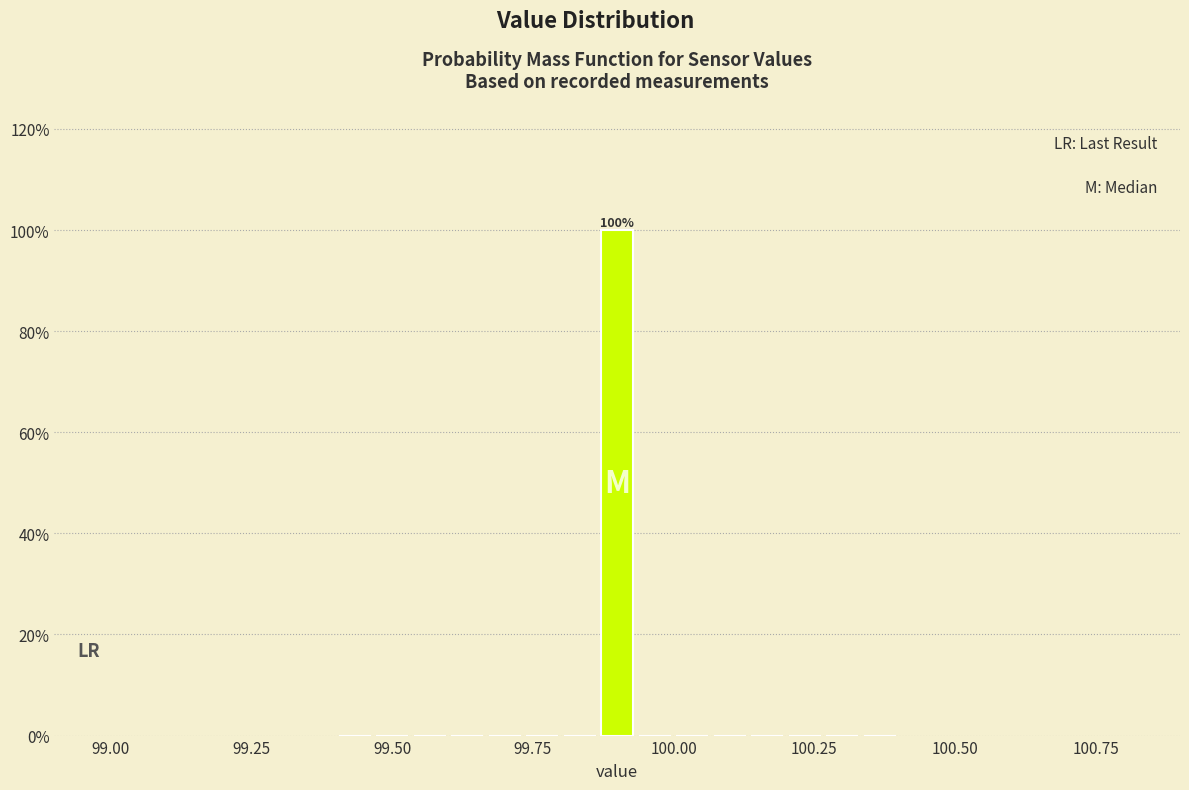

Read against the x-axis, roughly where is the centre of the tallest bar?

99.90